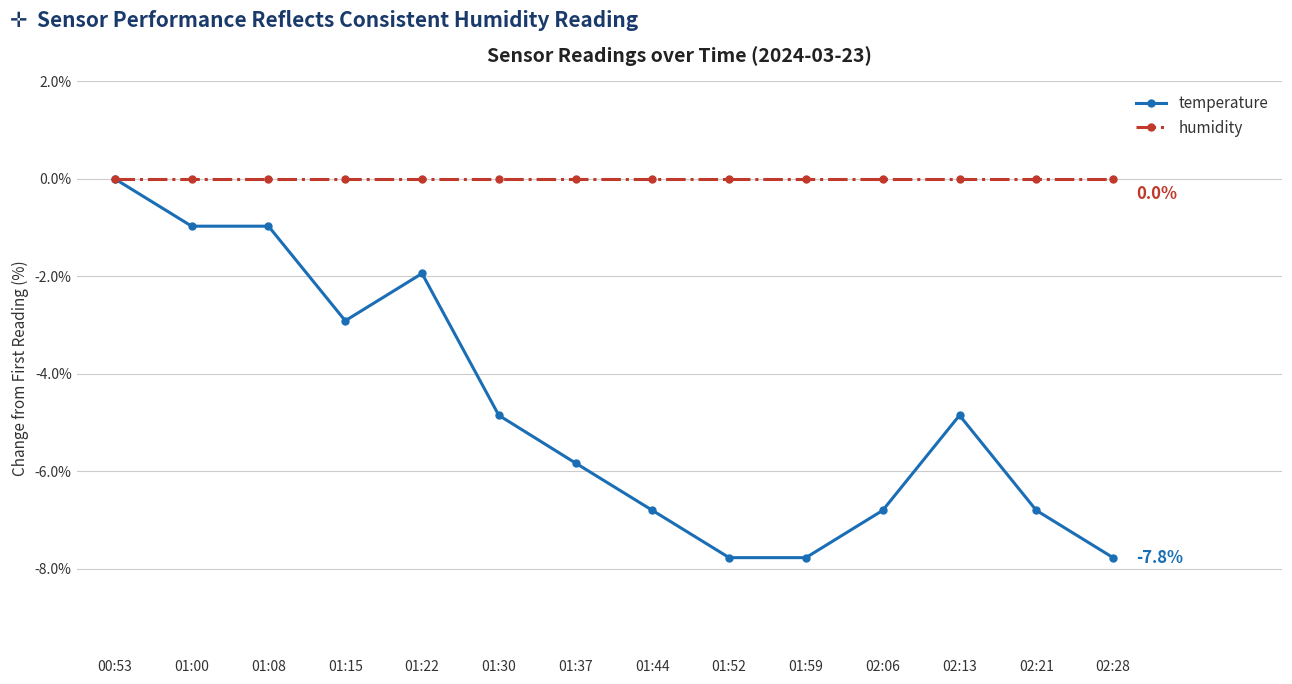

Between 01:15 and 02:13, which series saw the biggest shift?

temperature